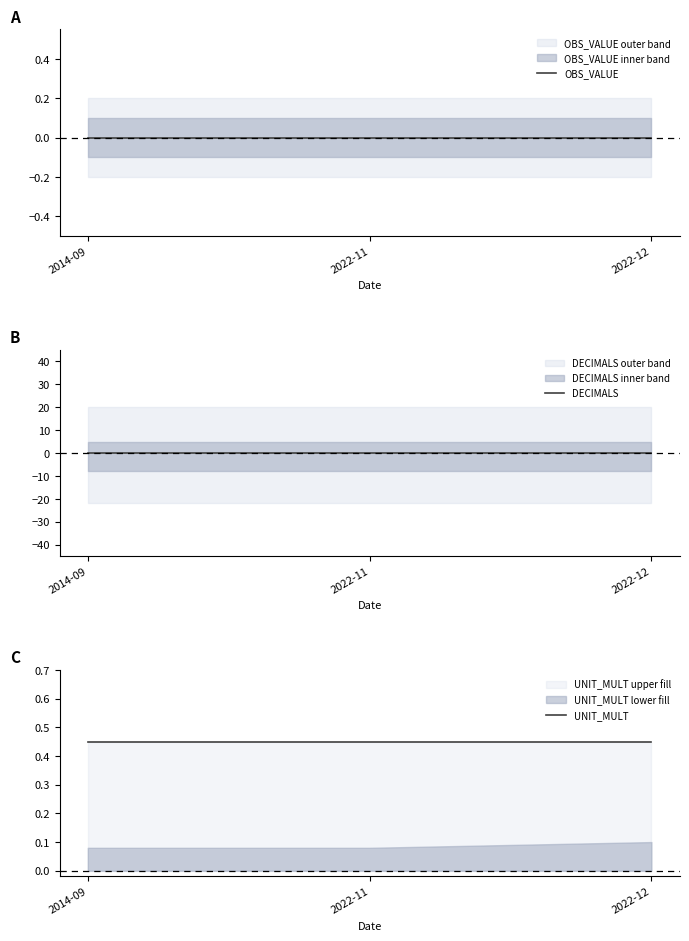

Reading left to right, list all the values displayed in this chart.

OBS_VALUE: 2014-09=0.0	2022-11=0.0	2022-12=0.0
DECIMALS: 2014-09=0.0	2022-11=0.0	2022-12=0.0
UNIT_MULT: 2014-09=0.5	2022-11=0.5	2022-12=0.5